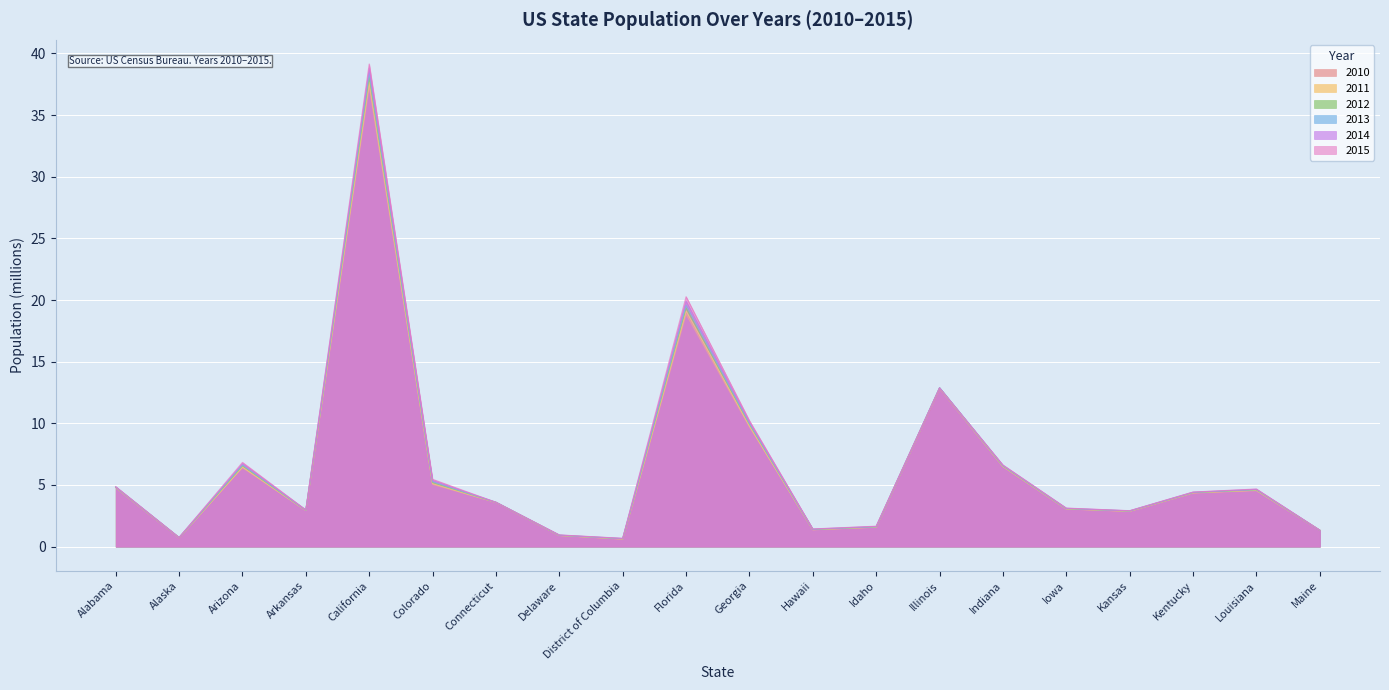

Which series has the largest range (max minus min)?

2015